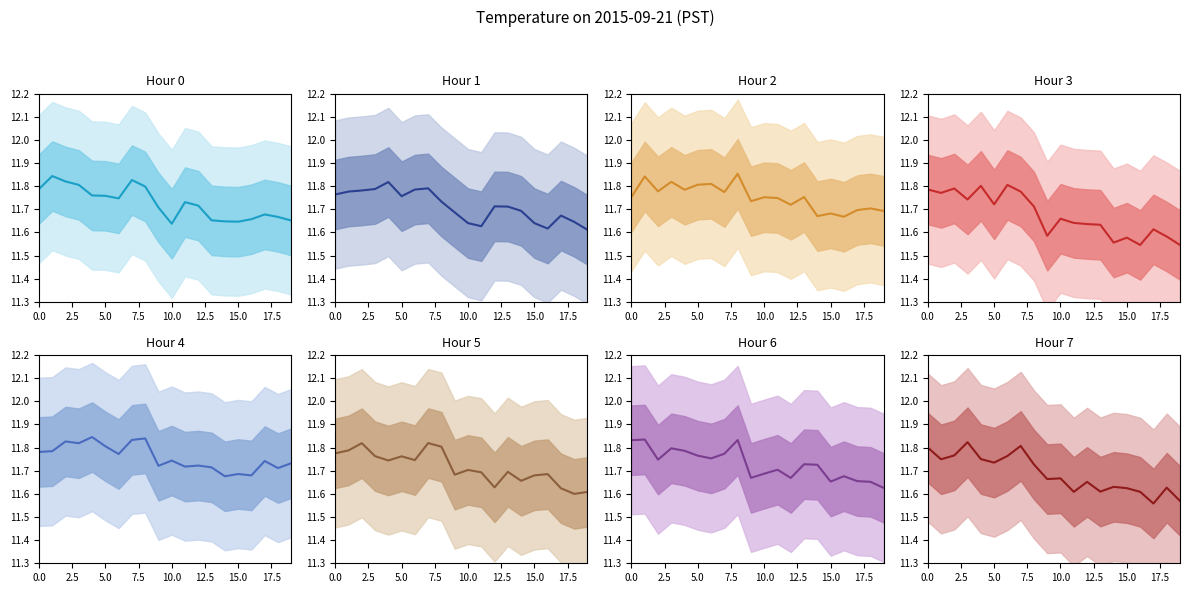

How many points are higher than both their immediate neighbors (excluding endpoints)?

6